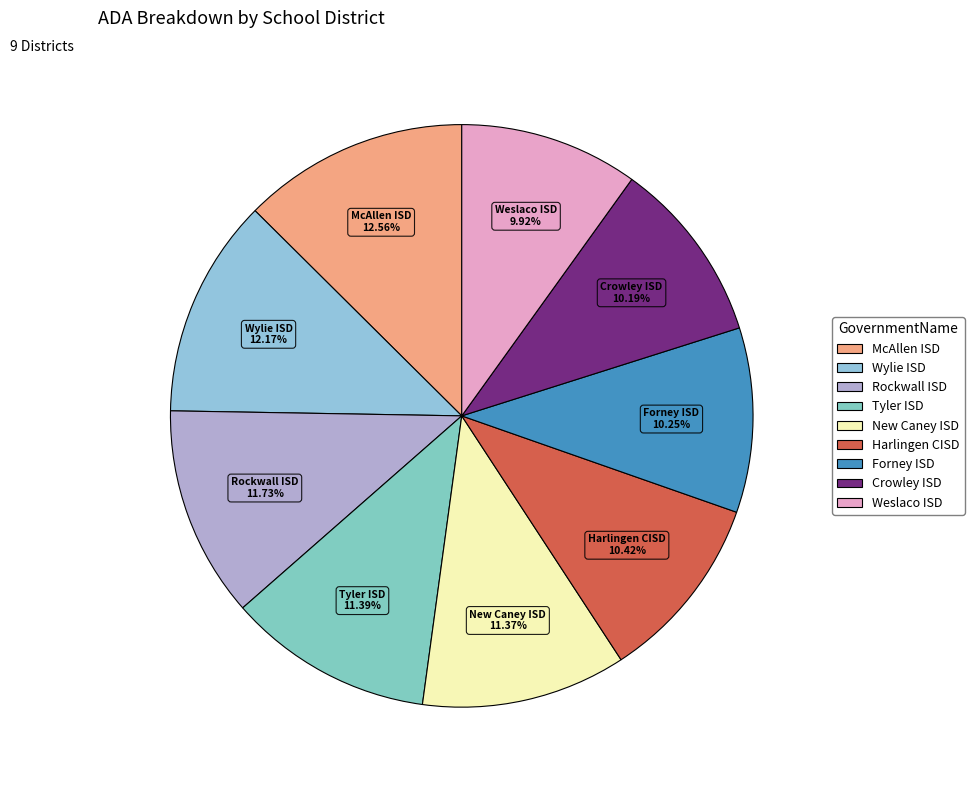

Which has a higher value, McAllen ISD or Forney ISD?

McAllen ISD